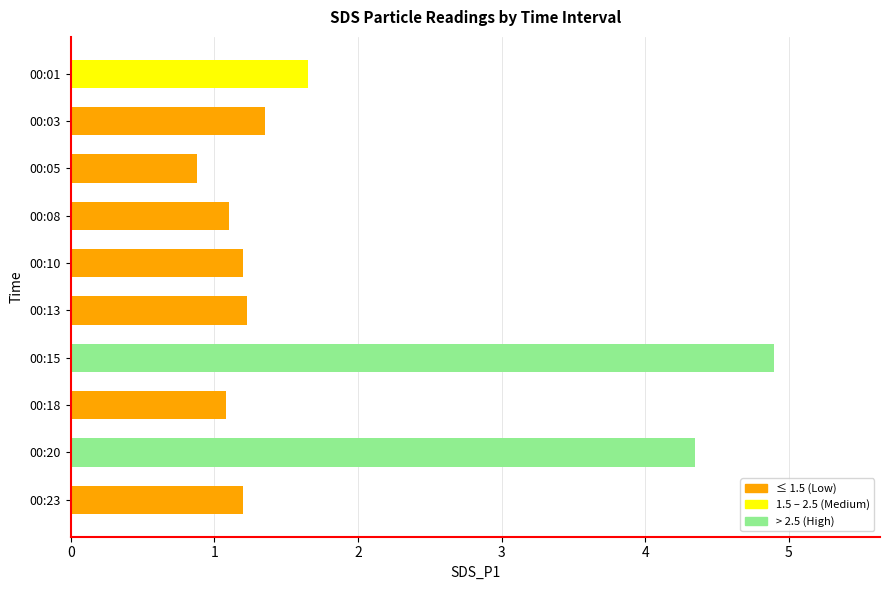

What is the average value?

1.9